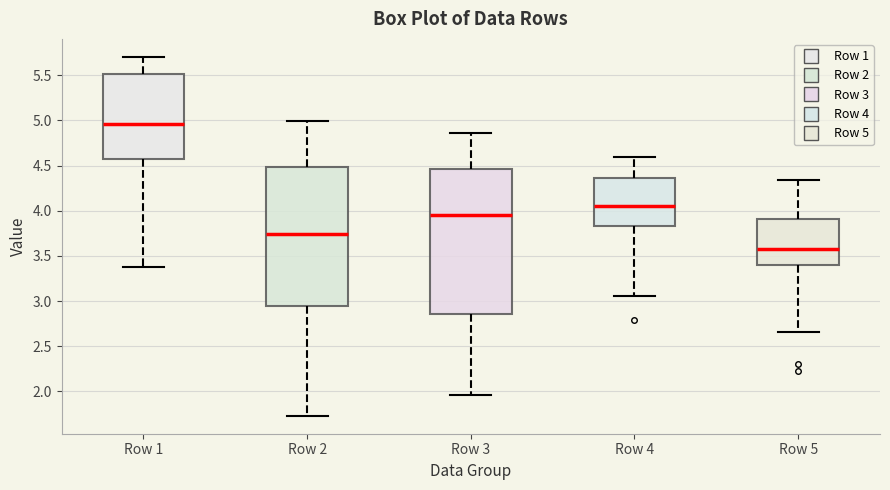

Which box is the tallest, from its lower edge to its upper edge?

Row 3